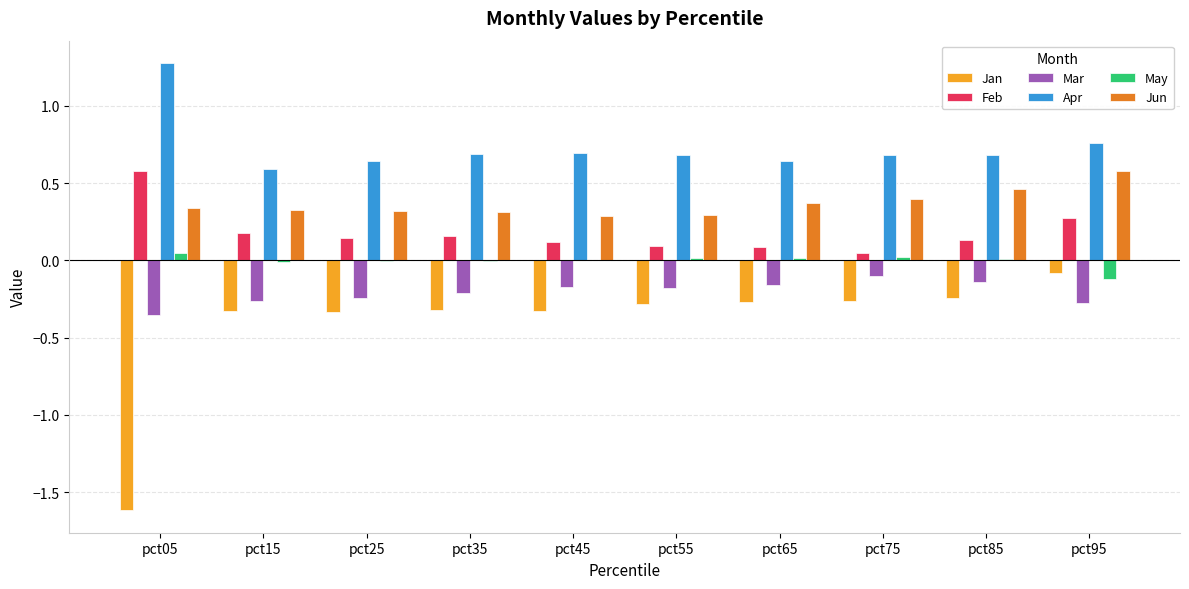

At which category does the chart reach its peak across all series?

pct05